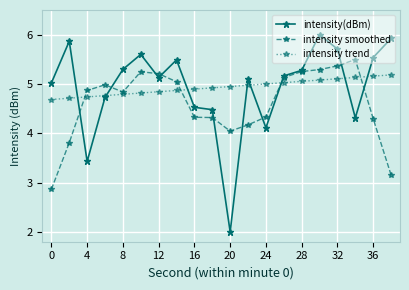

How many lines are shown in the chart?

3